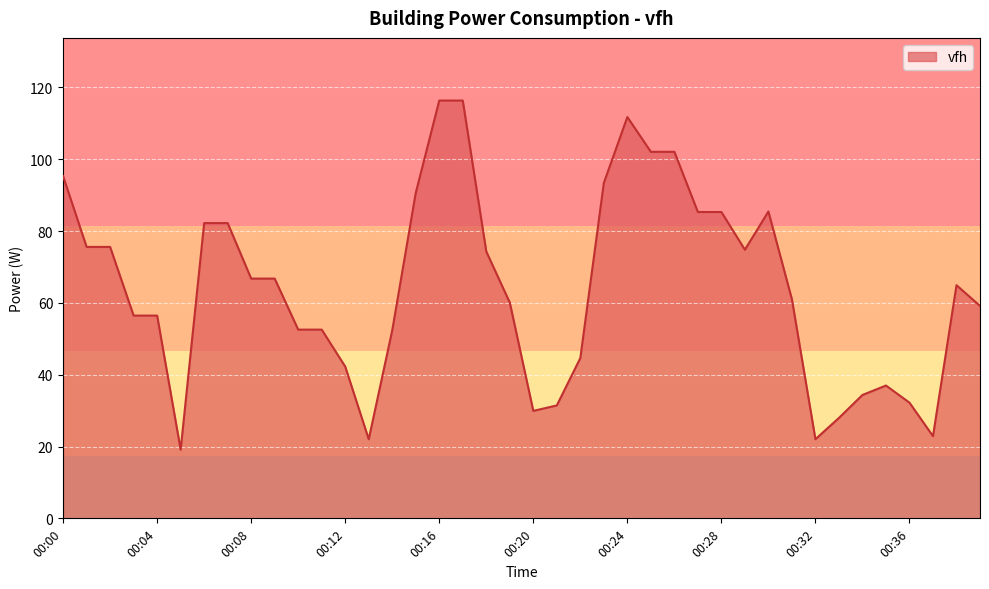

What is the minimum value shown in the chart?

19.1